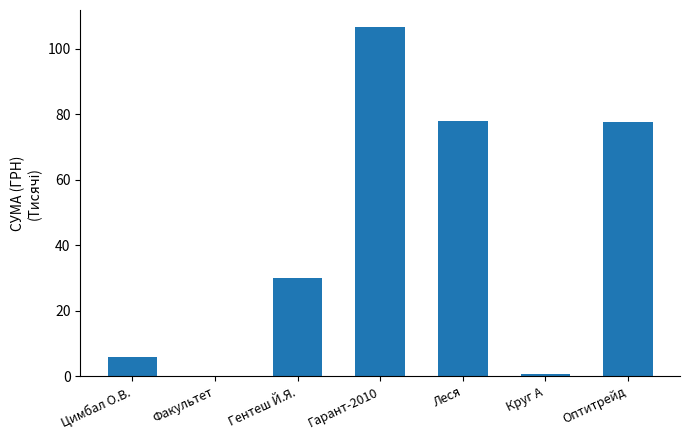

Which has a higher value, Цимбал О.В. or Круг А?

Цимбал О.В.